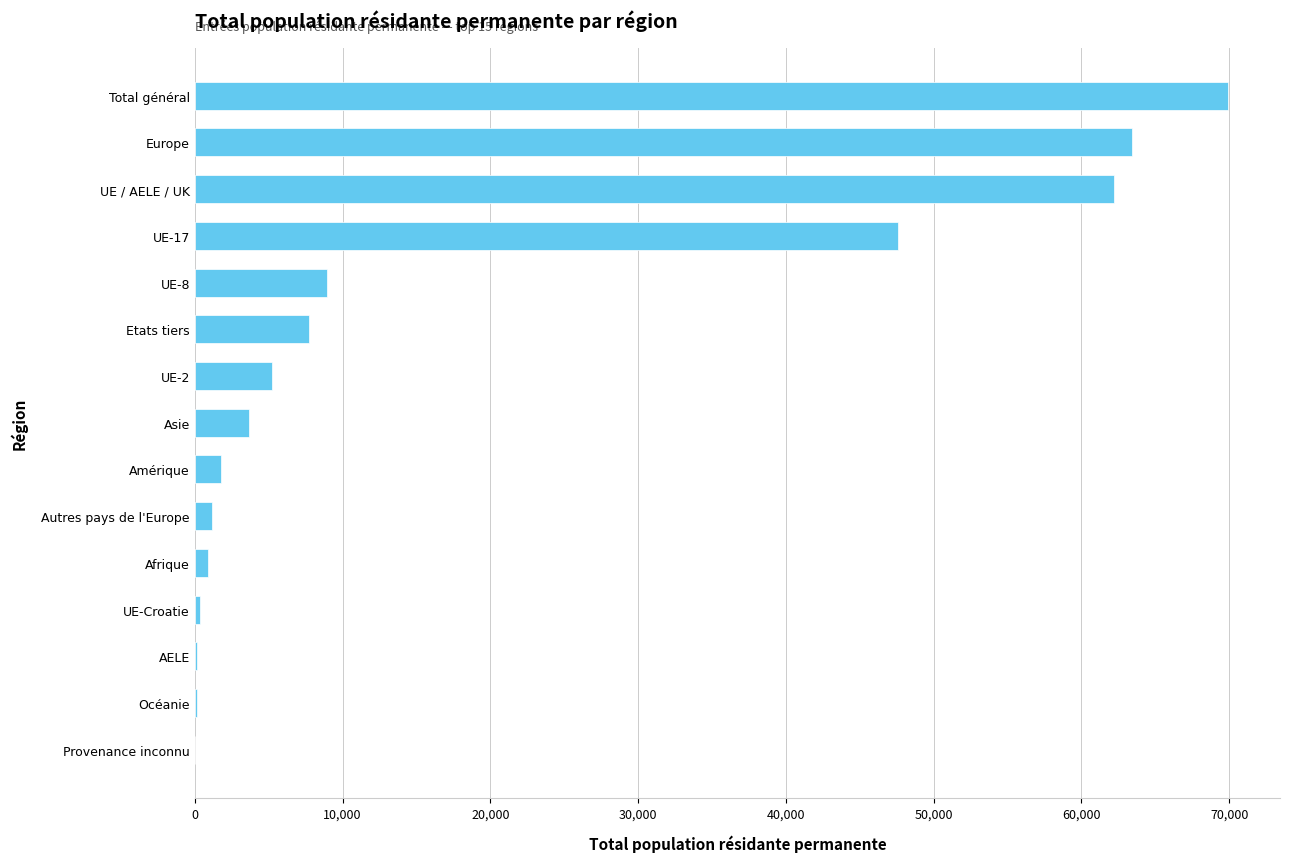

At which label is the value closest to 34983?

UE-17